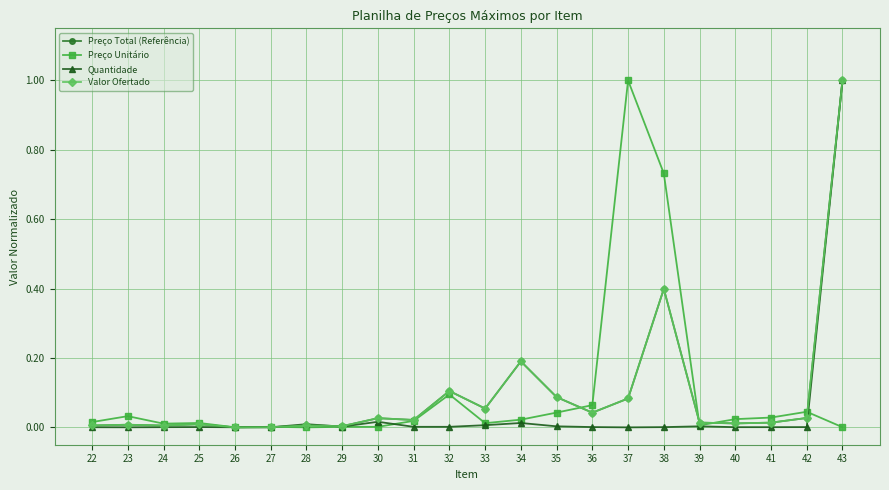

What is the difference between the Valor Ofertado values at 33 and 34?

0.1